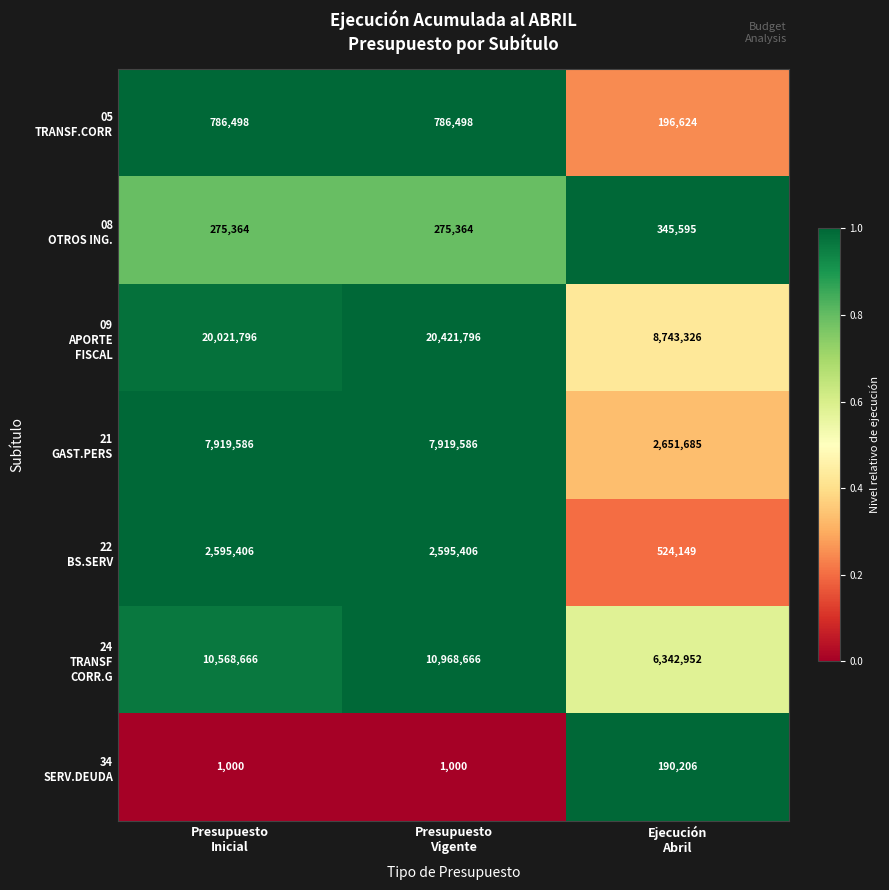

How many categories are shown in the chart?

3